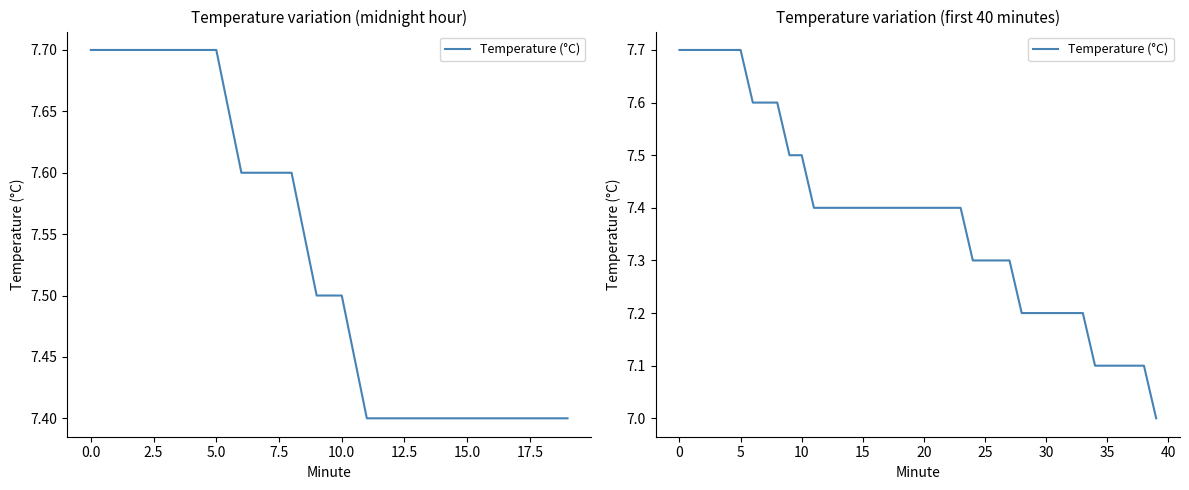

The value at 33 is 4.1. True or false?

False